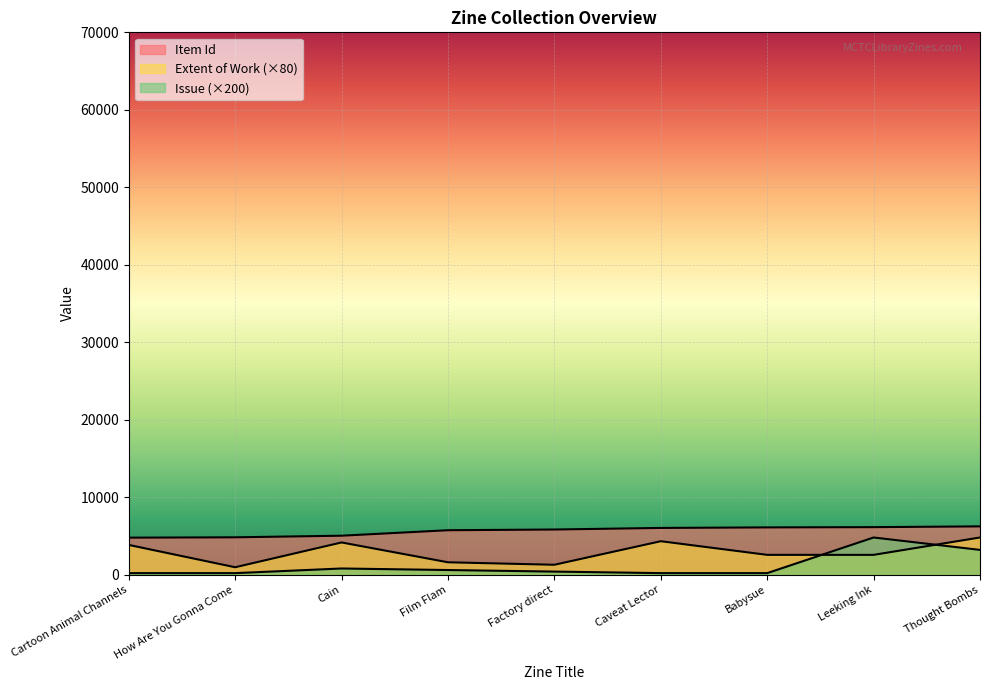

Is the value of Item Id at How Are You Gonna Come greater than the value of Issue at How Are You Gonna Come?

Yes